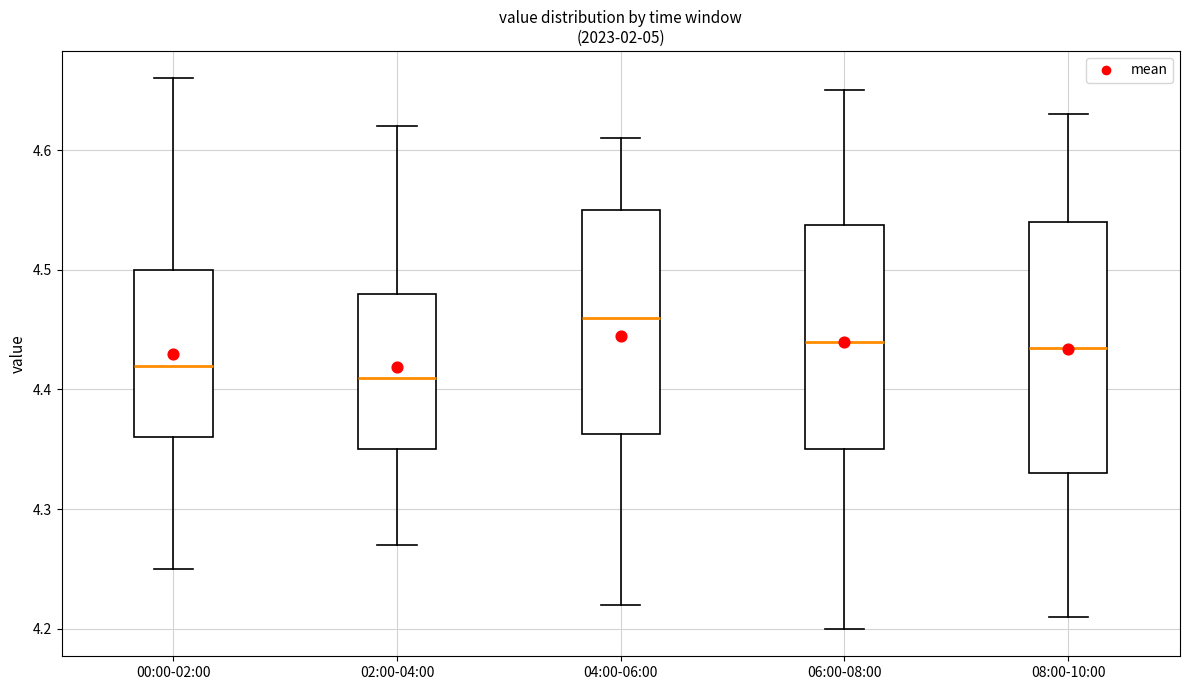

Where is the upper edge of the box for 02:00-04:00 on the y-axis? The values are not printed on the chart, so give them approximately, as read against the axis.

4.48